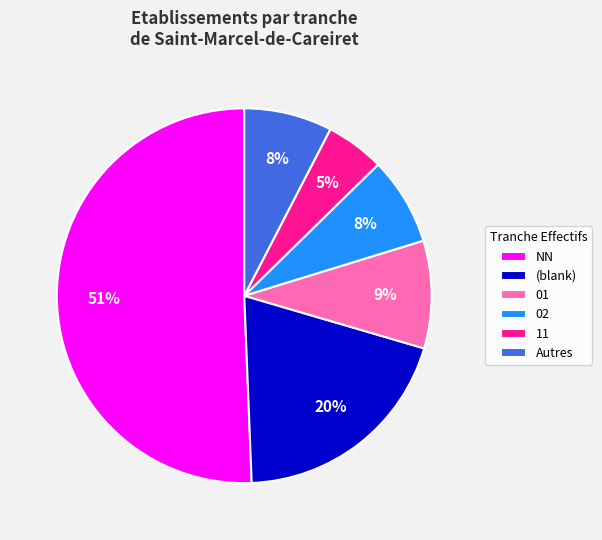

Is it true that 01 is 9% of the pie?

True